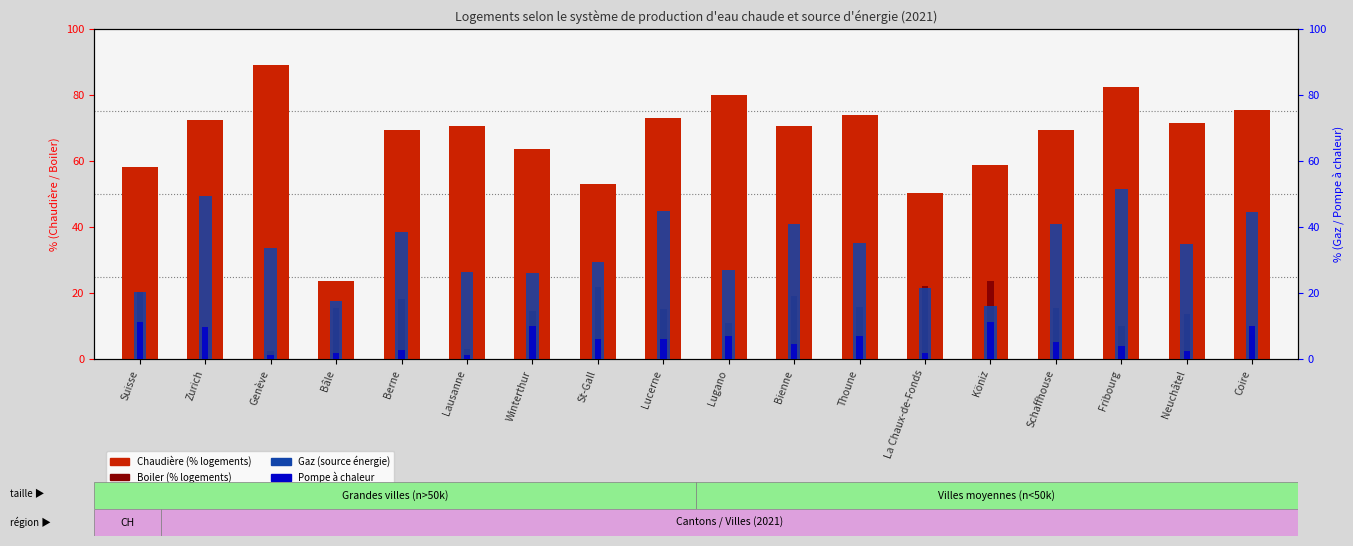

Reading left to right, what are all the values shown in this chart?

Chaudière: 58.1	72.5	89.0	23.7	69.3	70.6	63.5	53.1	73.0	80.1	70.7	74.0	50.2	58.9	69.3	82.5	71.5	75.5
Boiler: 20.2	0.5	2.3	15.6	18.3	2.9	14.5	21.9	15.2	11.0	19.0	15.7	22.1	23.5	15.6	9.9	13.6	7.3
Gaz: 20.2	49.5	33.7	17.5	38.5	26.3	26.2	29.3	44.8	27.0	41.0	35.1	21.6	16.1	40.9	51.5	35.0	44.4
Pompe à chaleur: 11.1	9.6	1.3	1.8	2.8	1.2	9.9	6.1	6.0	7.0	4.4	7.0	1.8	11.3	5.2	3.8	2.3	9.9